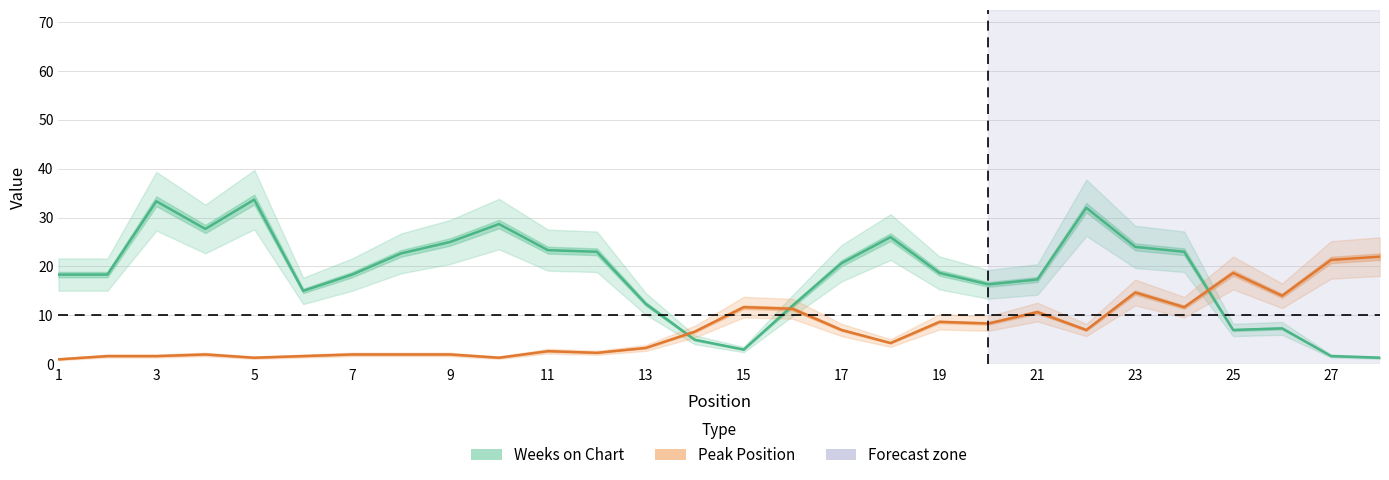

What is the average value of the Weeks on Chart series?

18.4